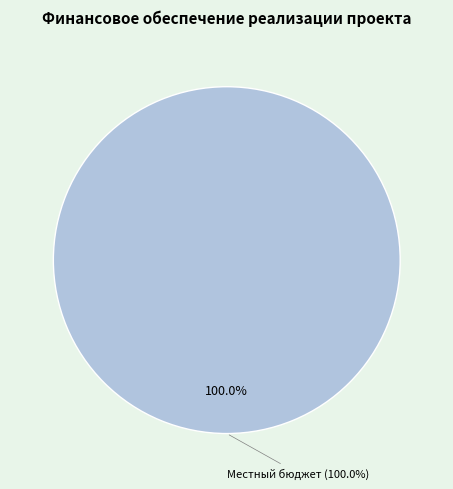

Is it true that Местный бюджет is 100% of the pie?

True